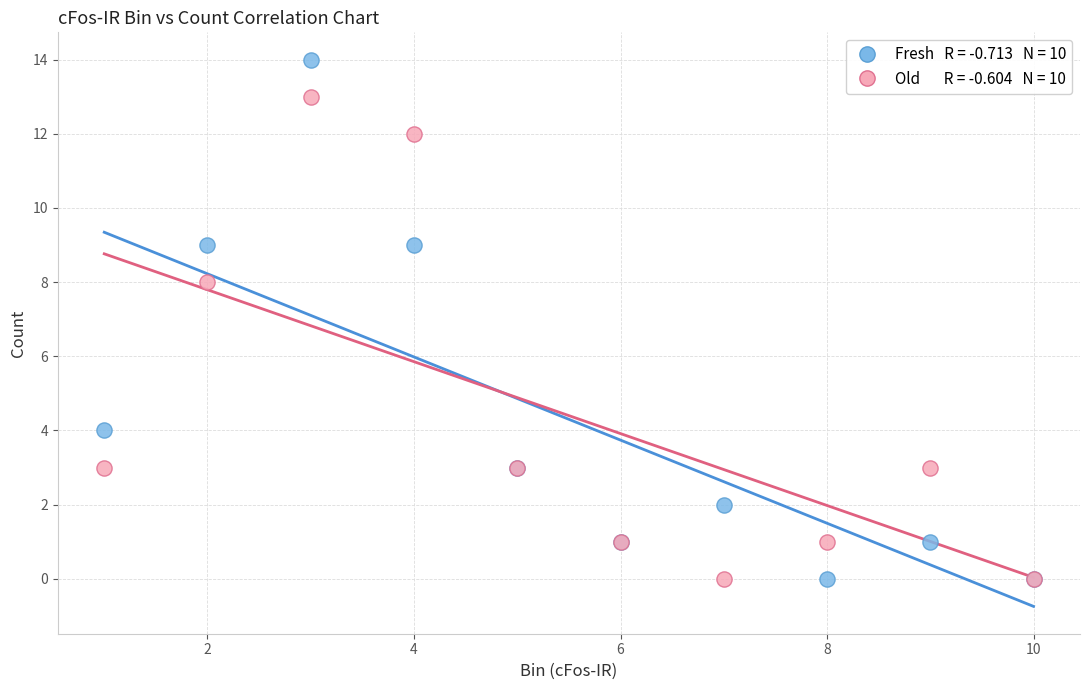

Across all series, what Y value is closest to 7?

8